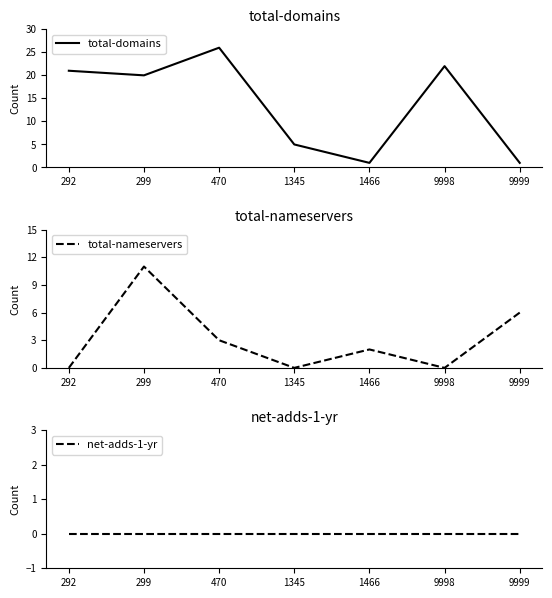

What are all the series names shown in the legend?

total-domains, total-nameservers, net-adds-1-yr